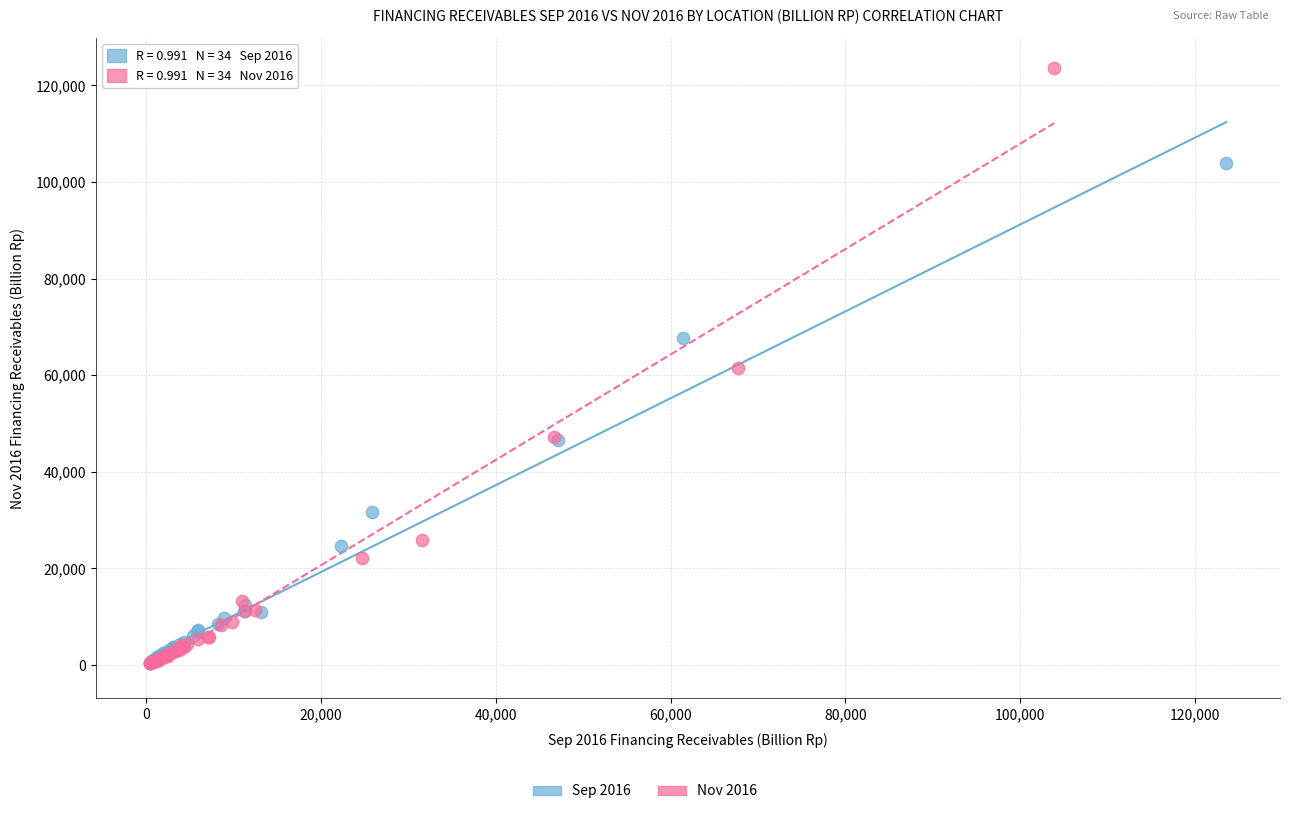

Which series reaches the maximum Y coordinate?

Nov 2016